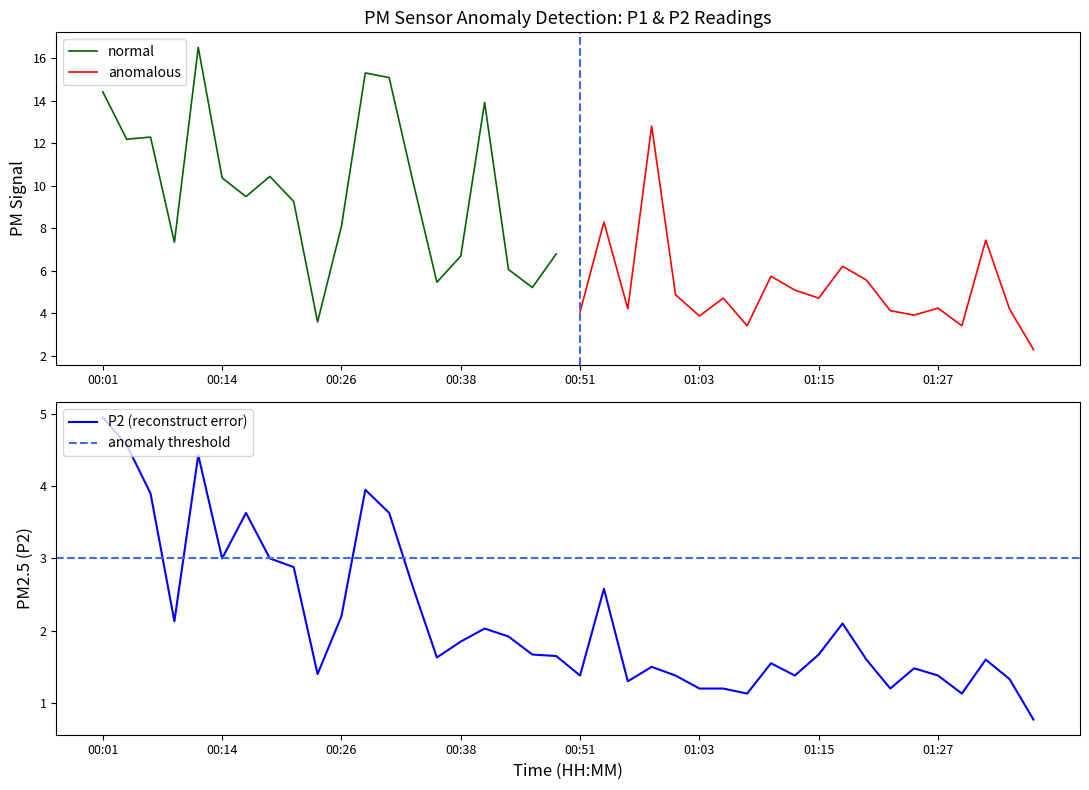

The chart shows a value of 3.0 at 00:14. True or false?

True